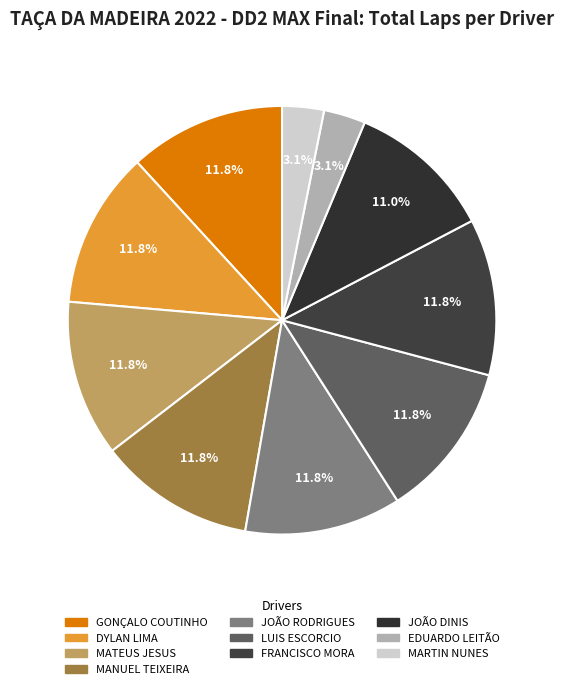

How much of the chart is everything except FRANCISCO MORA?

88.2%